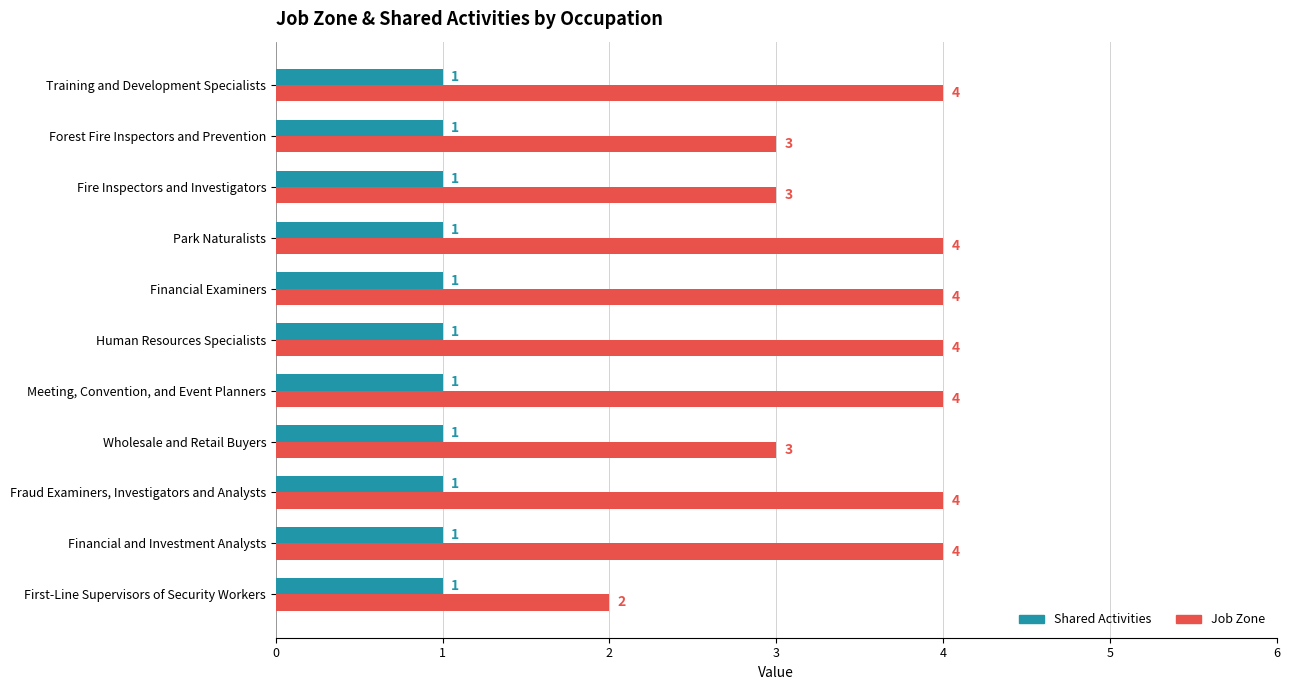

Which series has the largest total across all categories?

Job Zone